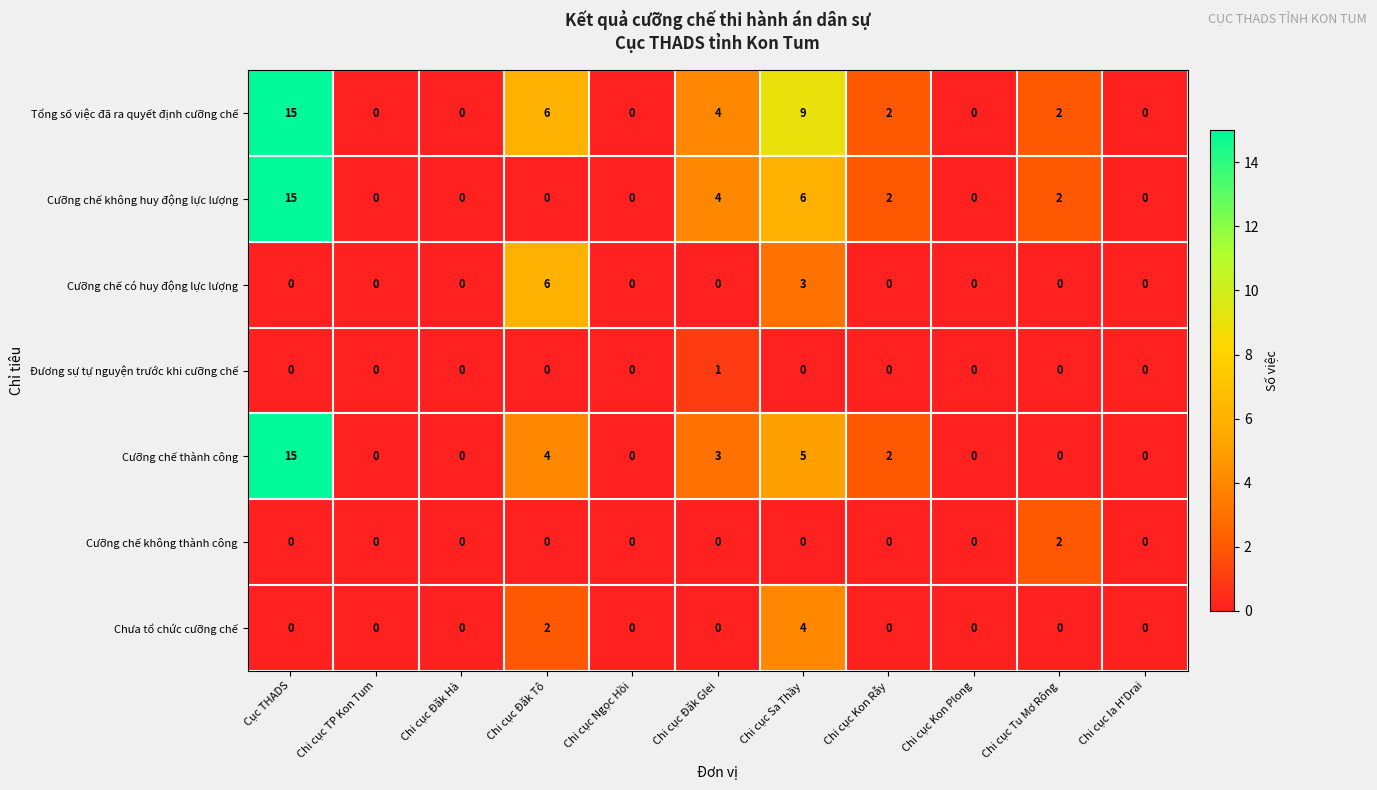

The Cưỡng chế không huy động lực lượng series shows 25 at Cục THADS. True or false?

False